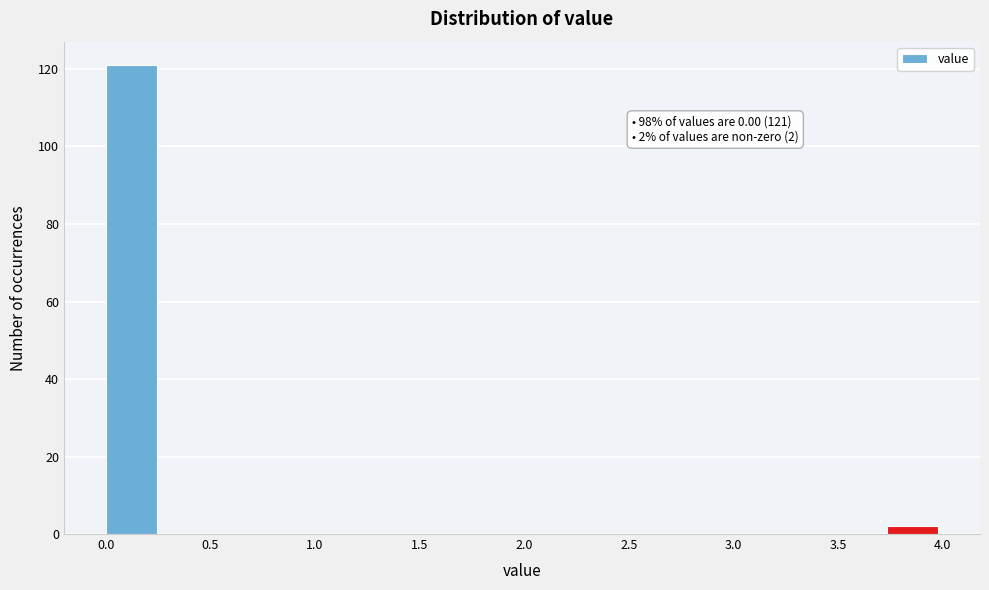

Which range on the x-axis has the tallest bar?

0.00 to 0.25